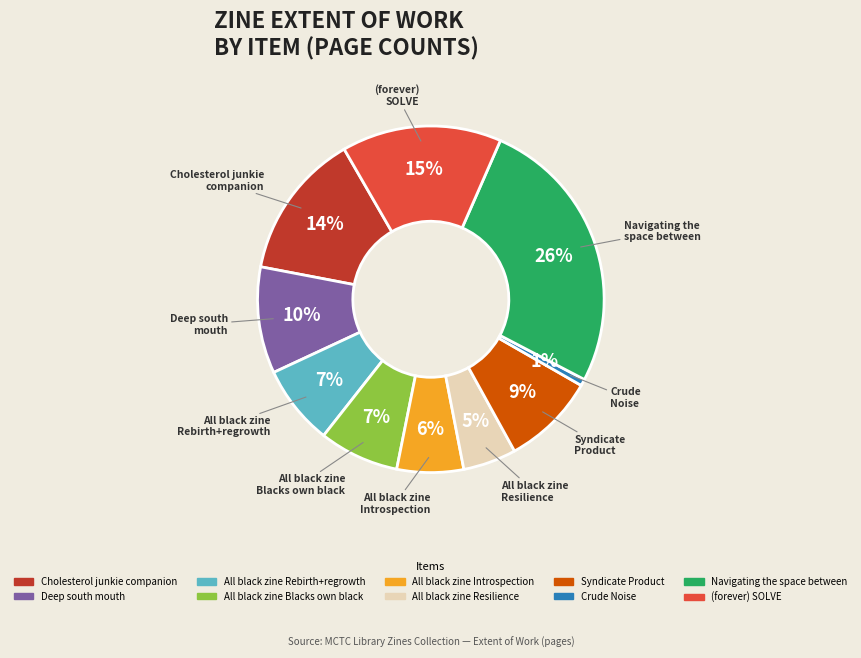

Which category has the biggest portion of the pie?

Navigating the space between